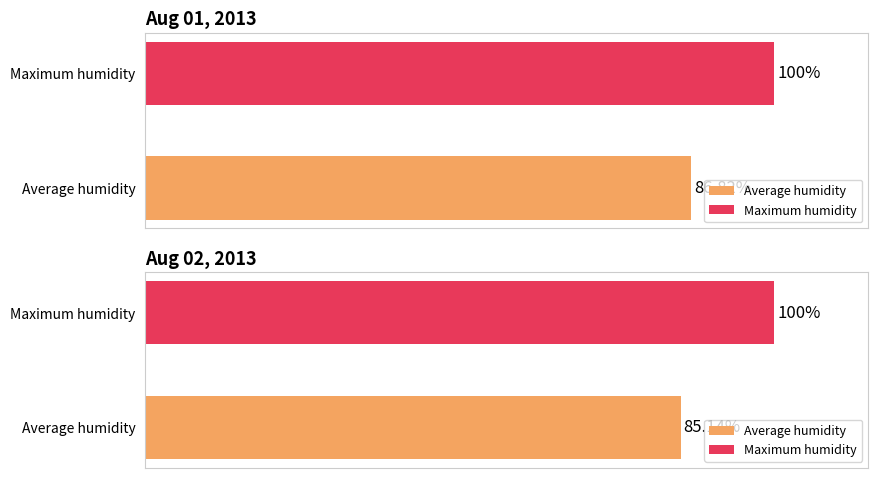

How many series are shown in this chart?

2